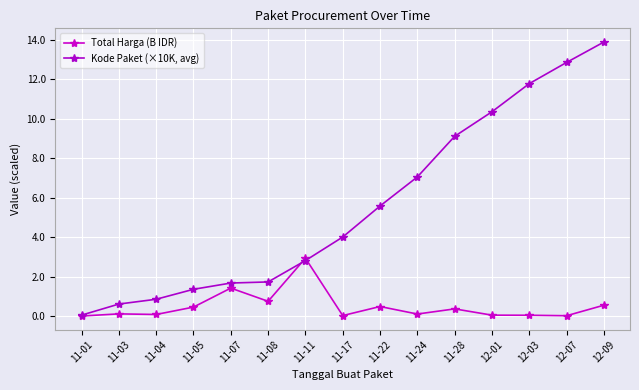

What is the difference between the maximum and minimum values in the Kode Paket (×10K, avg) series?

13.8